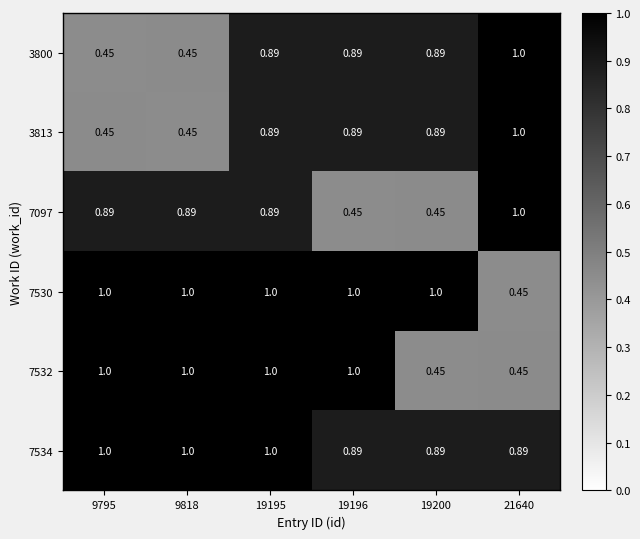

Is the value of 7530 at 19195 greater than the value of 7097 at 19200?

Yes